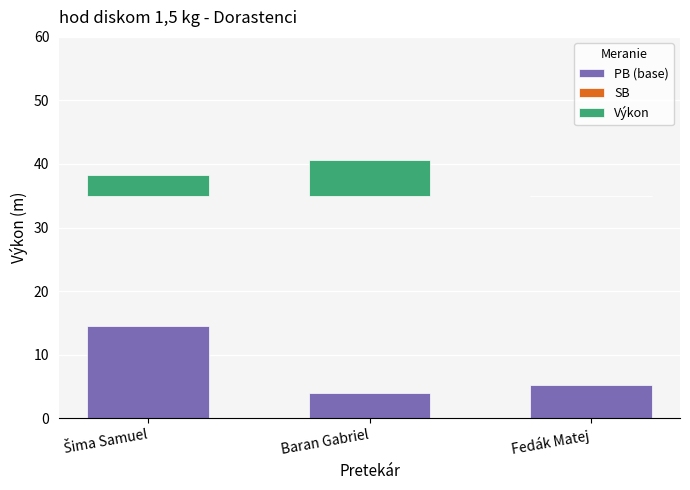

Which series has the widest spread of values?

PB (base)